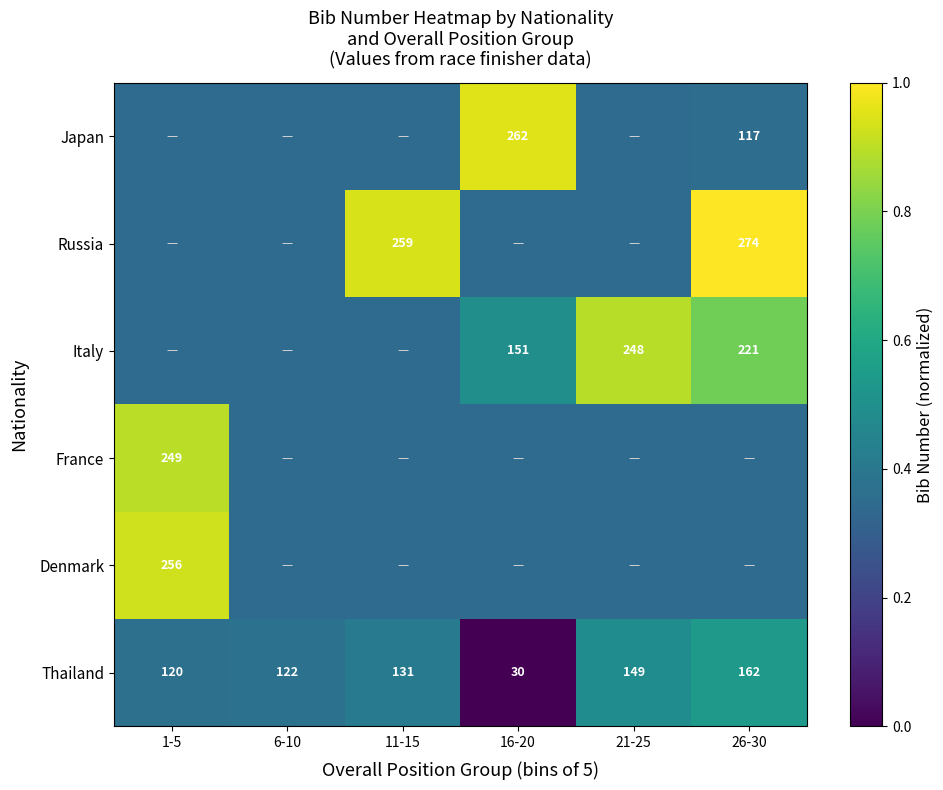

At which category is the sum across all series the highest?

26-30